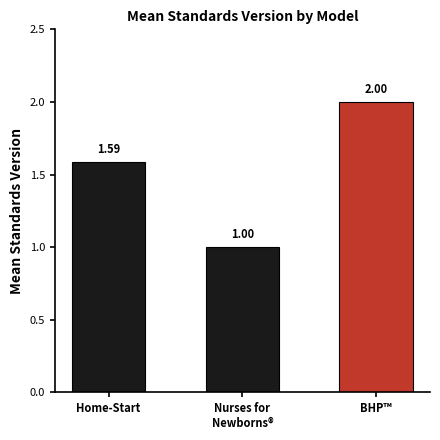

The chart shows a value of 0.4 at Home-Start. True or false?

False